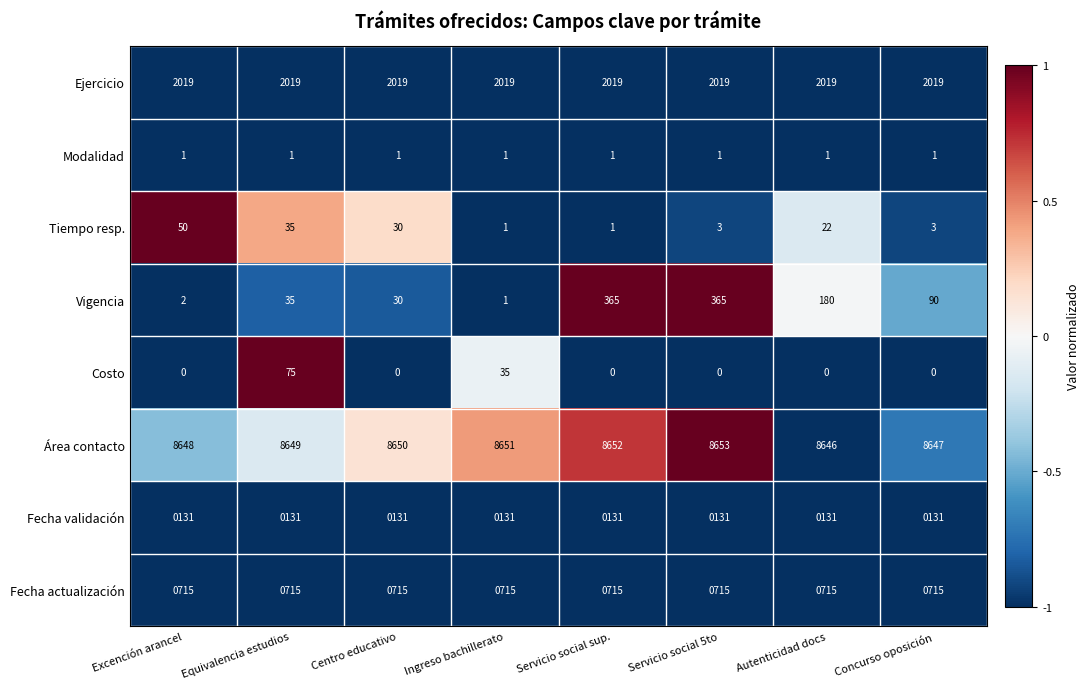

Is it true that Costo equals -33 at Concurso oposición?

False